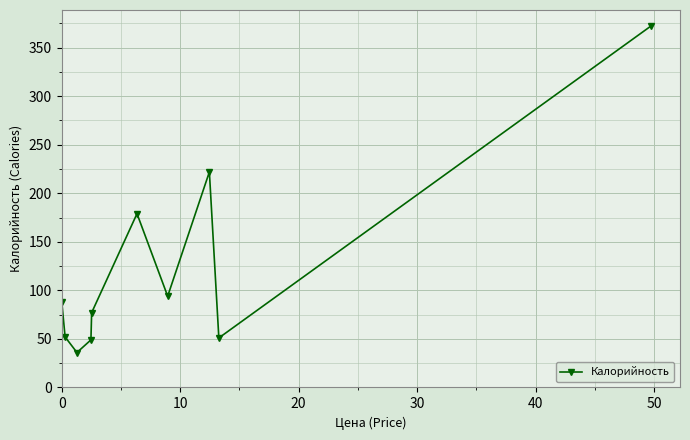

What is the difference between the maximum and second lowest values?

323